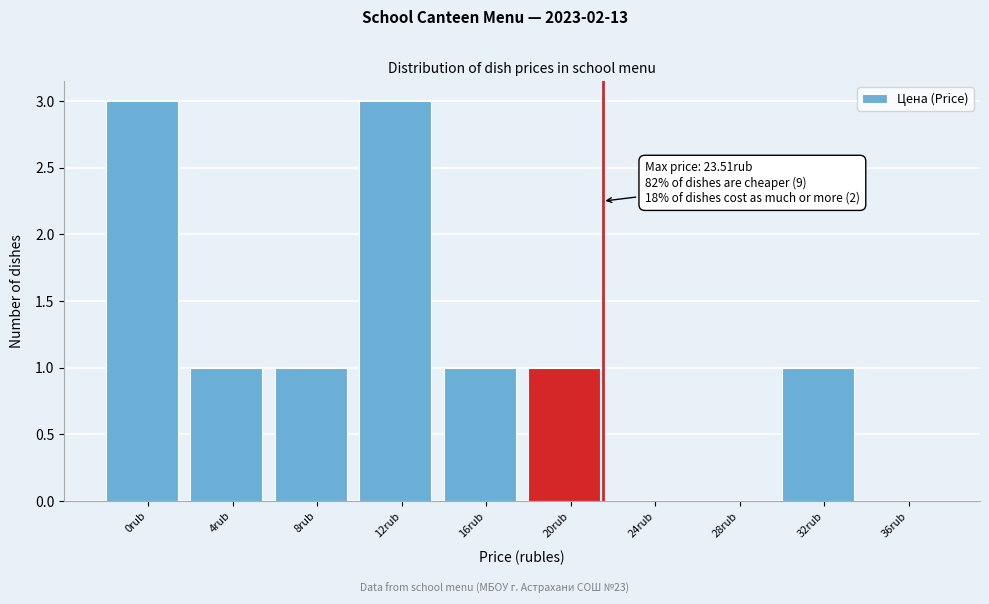

Reading left to right, extract all data points from this chart.

0rub=3	4rub=1	8rub=1	12rub=3	16rub=1	20rub=1	24rub=0	28rub=0	32rub=1	36rub=0